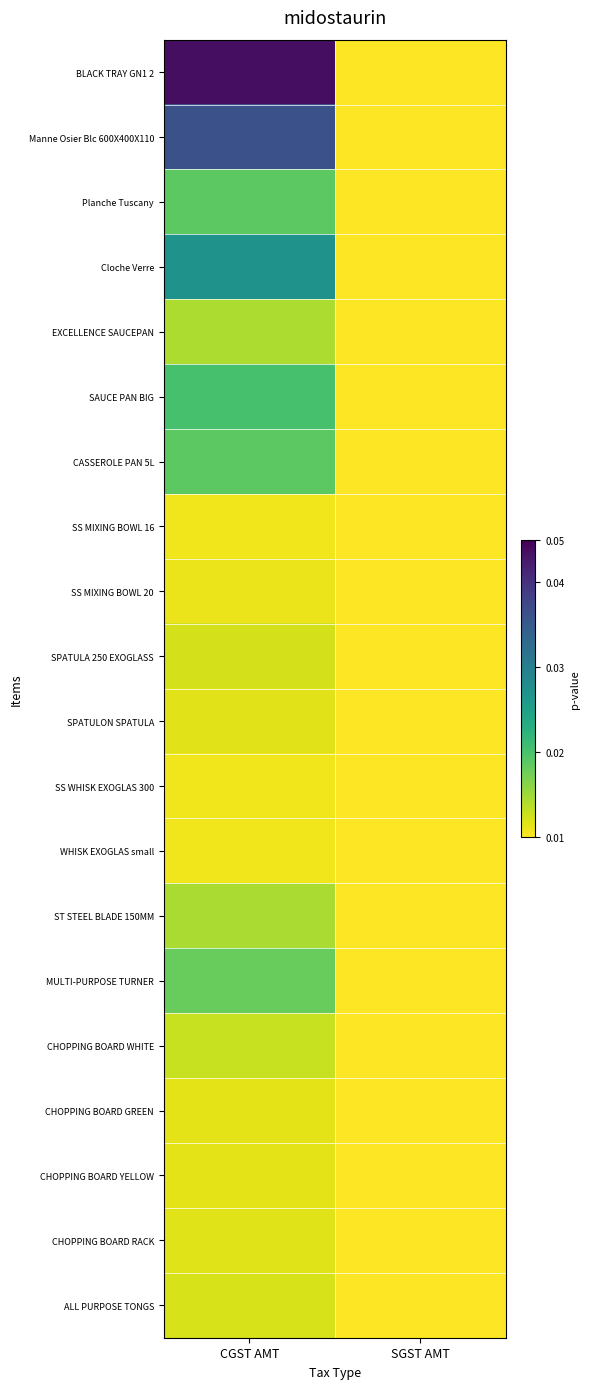

Reading right to left, list all the values displayed in this chart.

BLACK TRAY GN1 2: SGST AMT=0.0	CGST AMT=1346.4
Manne Osier Blc 600X400X110: SGST AMT=0.0	CGST AMT=1053.0
Planche Tuscany: SGST AMT=0.0	CGST AMT=351.0
Cloche Verre: SGST AMT=0.0	CGST AMT=688.5
EXCELLENCE SAUCEPAN: SGST AMT=0.0	CGST AMT=173.0
SAUCE PAN BIG: SGST AMT=0.0	CGST AMT=406.6
CASSEROLE PAN 5L: SGST AMT=0.0	CGST AMT=353.6
SS MIXING BOWL 16: SGST AMT=0.0	CGST AMT=32.4
SS MIXING BOWL 20: SGST AMT=0.0	CGST AMT=43.2
SPATULA 250 EXOGLASS: SGST AMT=0.0	CGST AMT=90.7
SPATULON SPATULA: SGST AMT=0.0	CGST AMT=64.8
SS WHISK EXOGLAS 300: SGST AMT=0.0	CGST AMT=30.0
WHISK EXOGLAS small: SGST AMT=0.0	CGST AMT=28.8
ST STEEL BLADE 150MM: SGST AMT=0.0	CGST AMT=180.0
MULTI-PURPOSE TURNER: SGST AMT=0.0	CGST AMT=324.0
CHOPPING BOARD WHITE: SGST AMT=0.0	CGST AMT=119.7
CHOPPING BOARD GREEN: SGST AMT=0.0	CGST AMT=59.9
CHOPPING BOARD YELLOW: SGST AMT=0.0	CGST AMT=59.9
CHOPPING BOARD RACK: SGST AMT=0.0	CGST AMT=69.0
ALL PURPOSE TONGS: SGST AMT=0.0	CGST AMT=85.5